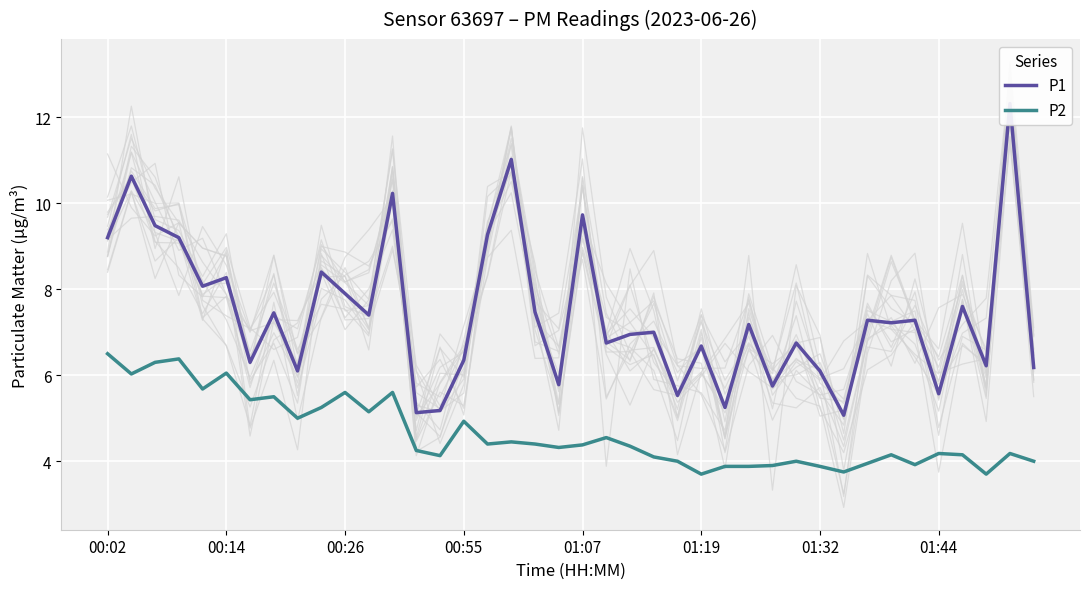

Where is P2 nearest to the value 5?

8